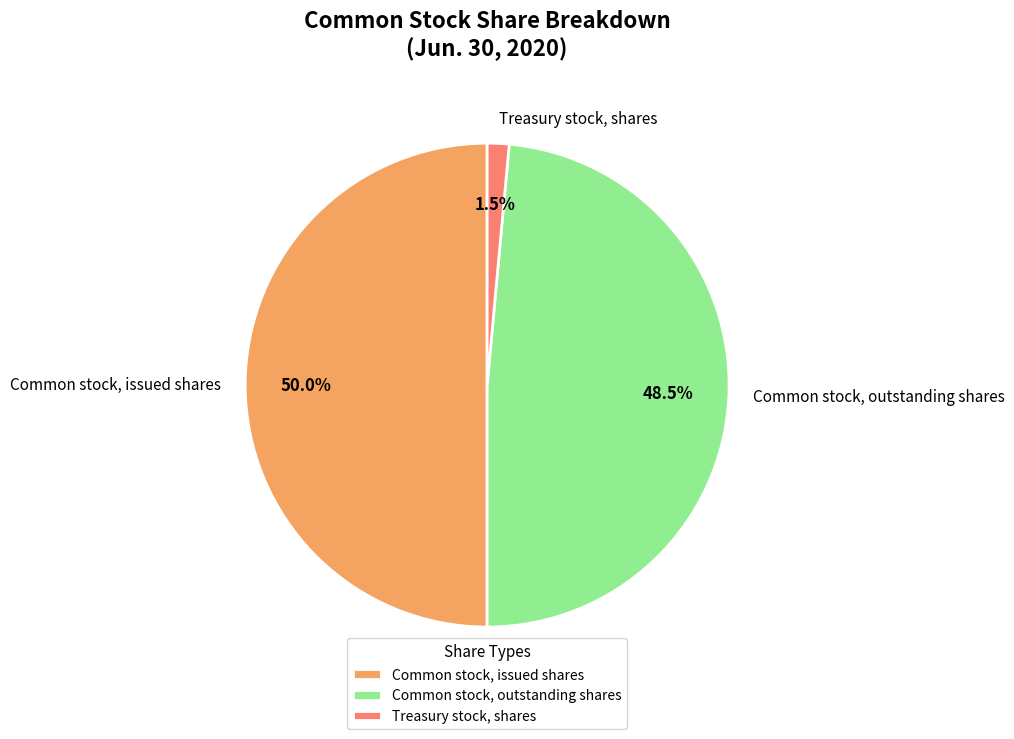

How many segments does this pie chart have?

3